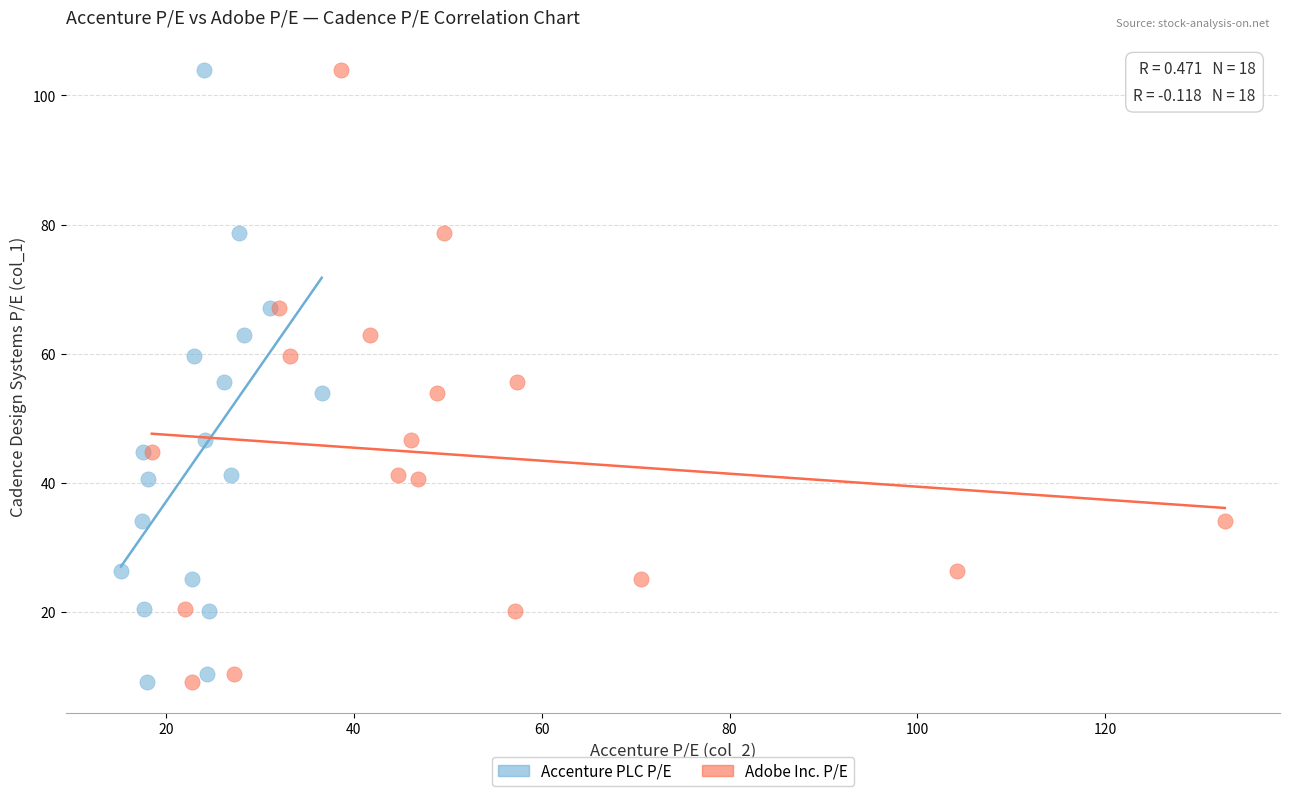

What are all the series names shown in the legend?

Accenture PLC P/E, Adobe Inc. P/E